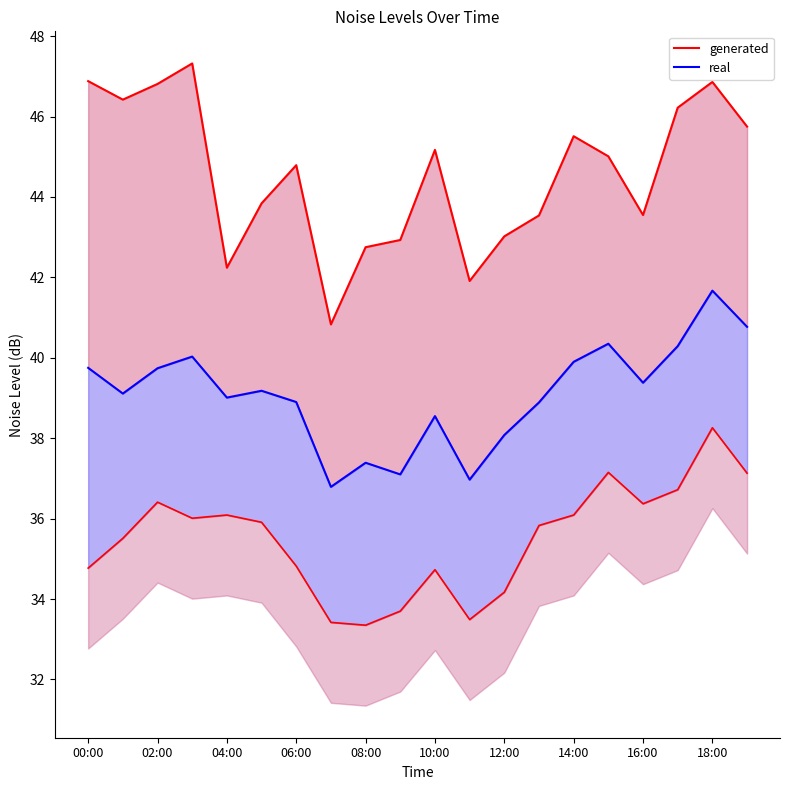

Is the value of generated at 16:00 greater than the value of real at 10:00?

Yes